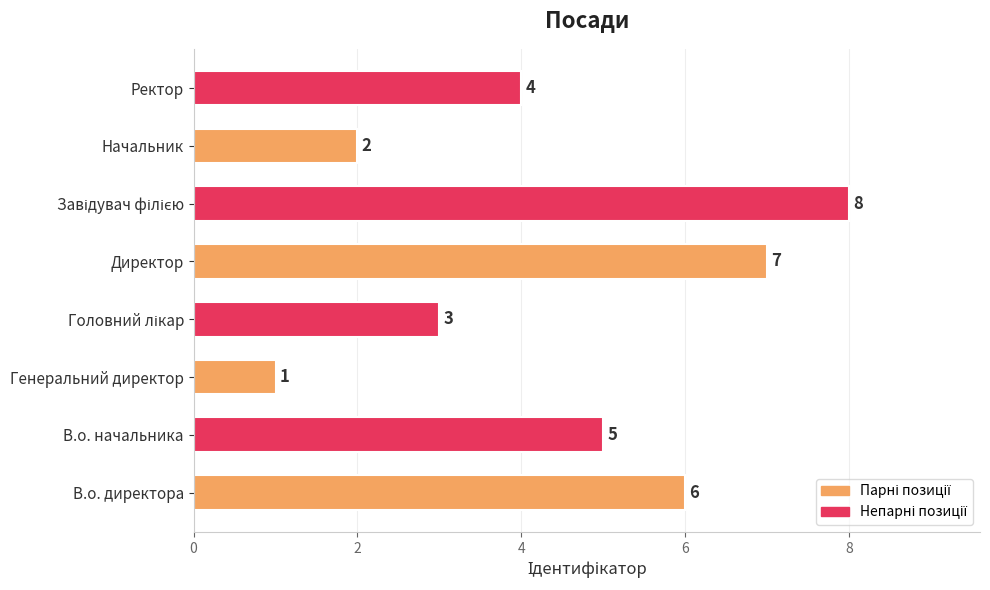

What is the maximum value shown in the chart?

8